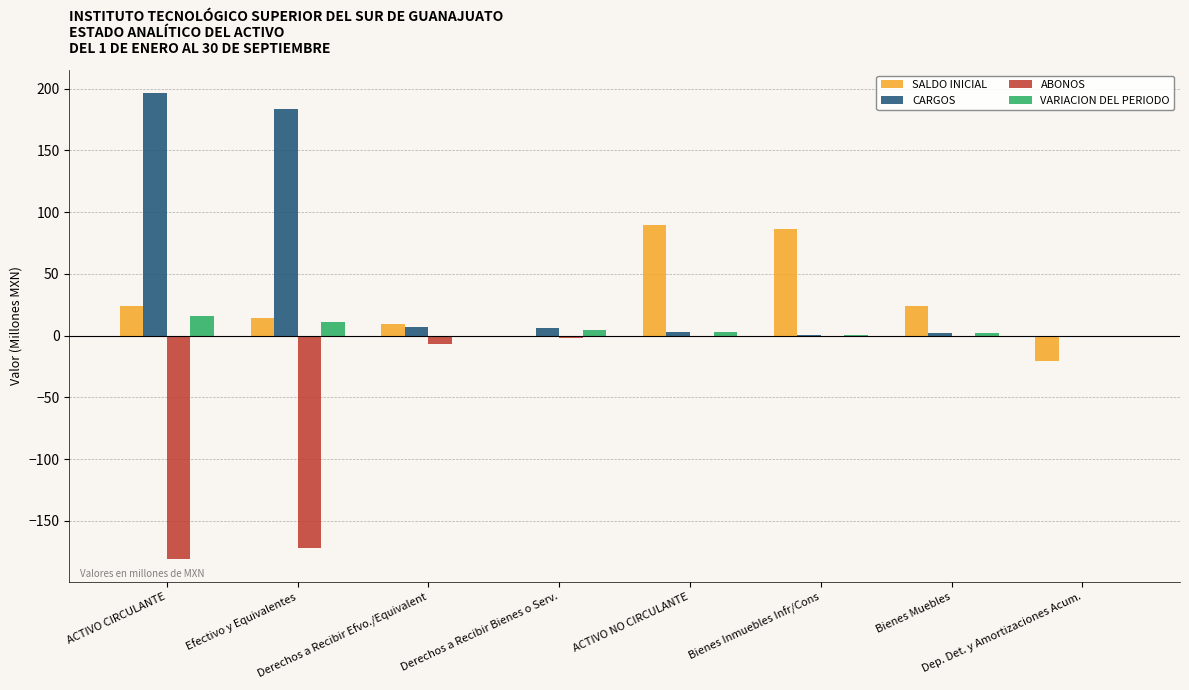

Which series changed the most between ACTIVO CIRCULANTE and Dep. Det. y Amortizaciones Acum.?

CARGOS